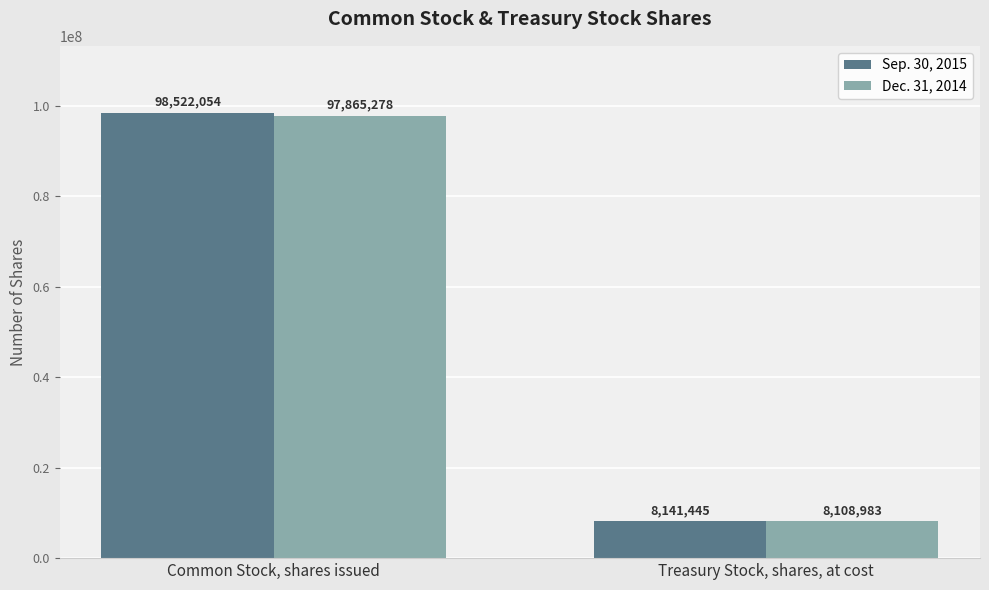

What are all the series names shown in the legend?

Sep. 30, 2015, Dec. 31, 2014